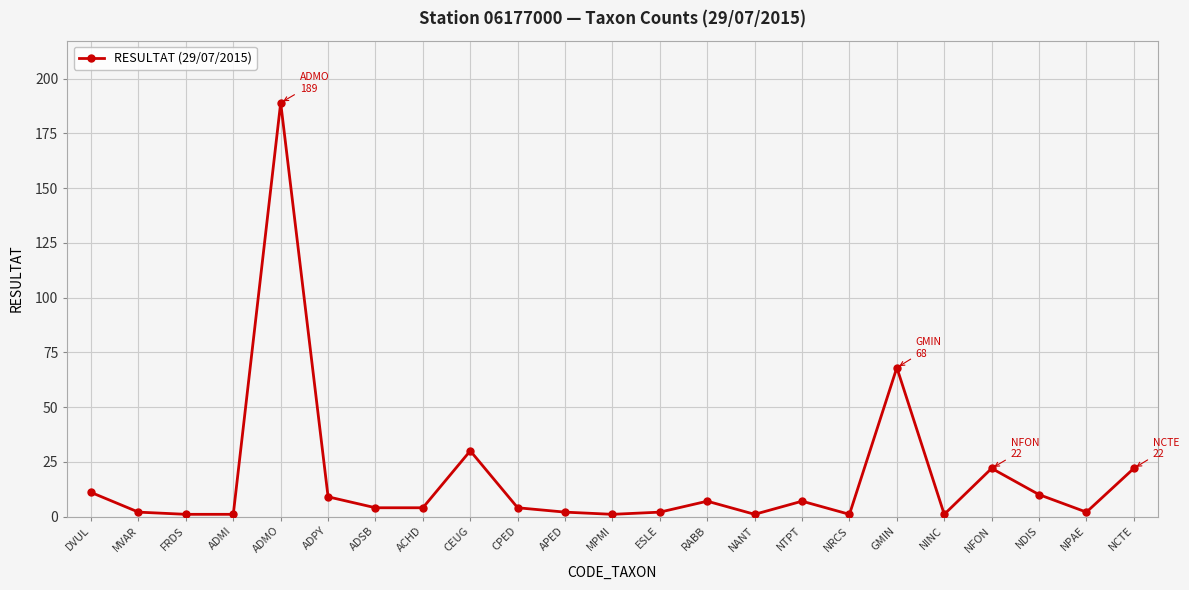

Where is the data nearest to the value 95?

GMIN